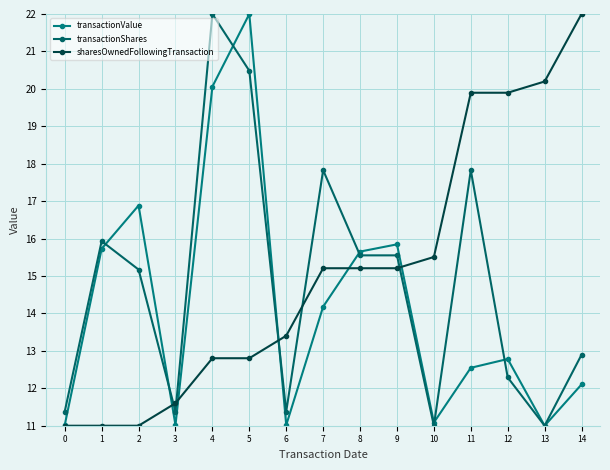

Which series has the largest range (max minus min)?

transactionValue